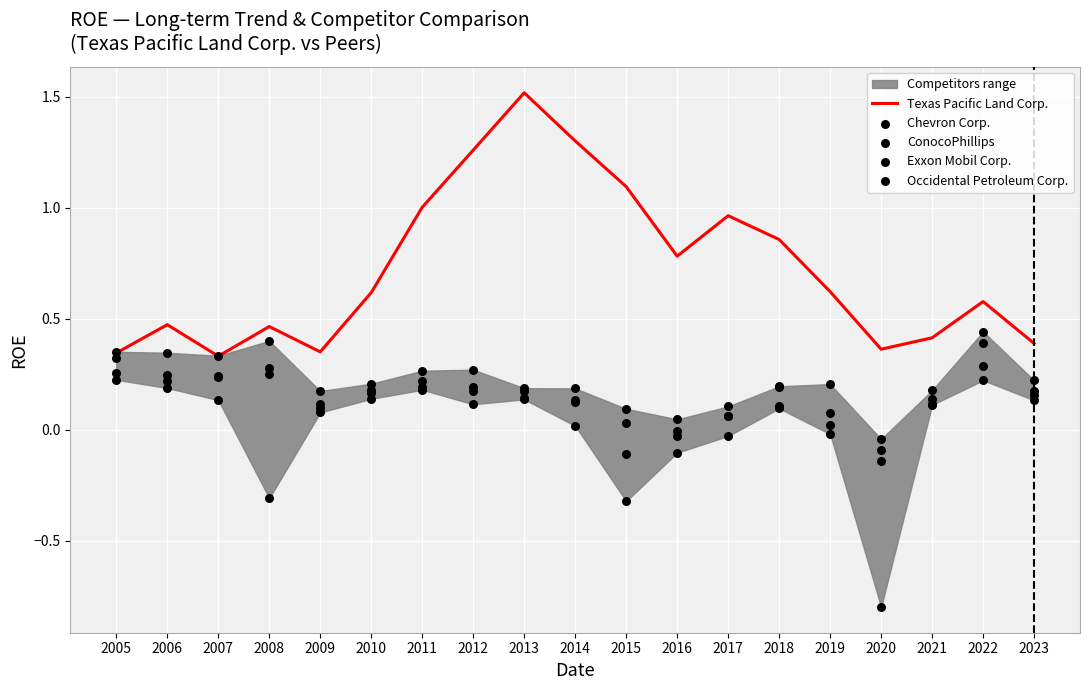

The Texas Pacific Land Corp. series shows 0.5 at 2018. True or false?

False